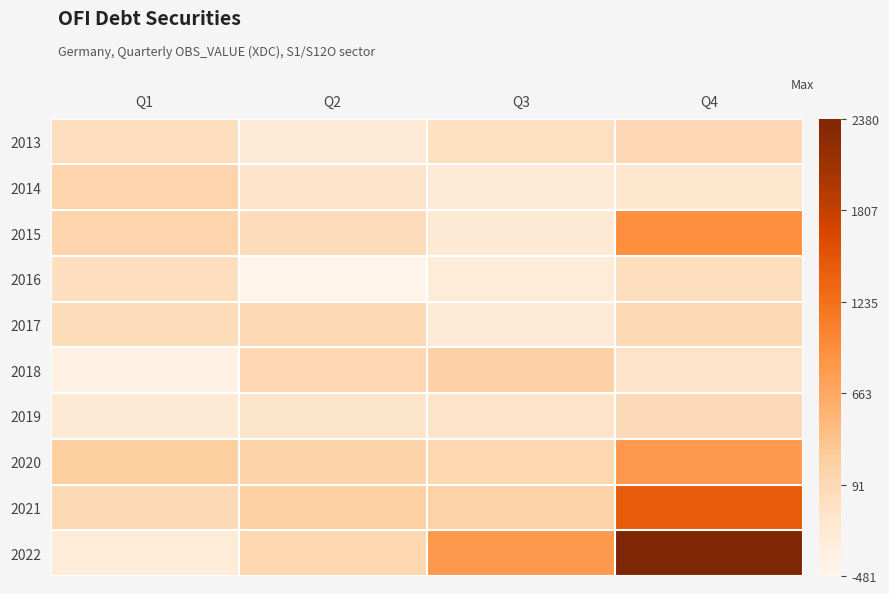

At which category is the sum across all series the highest?

Q4